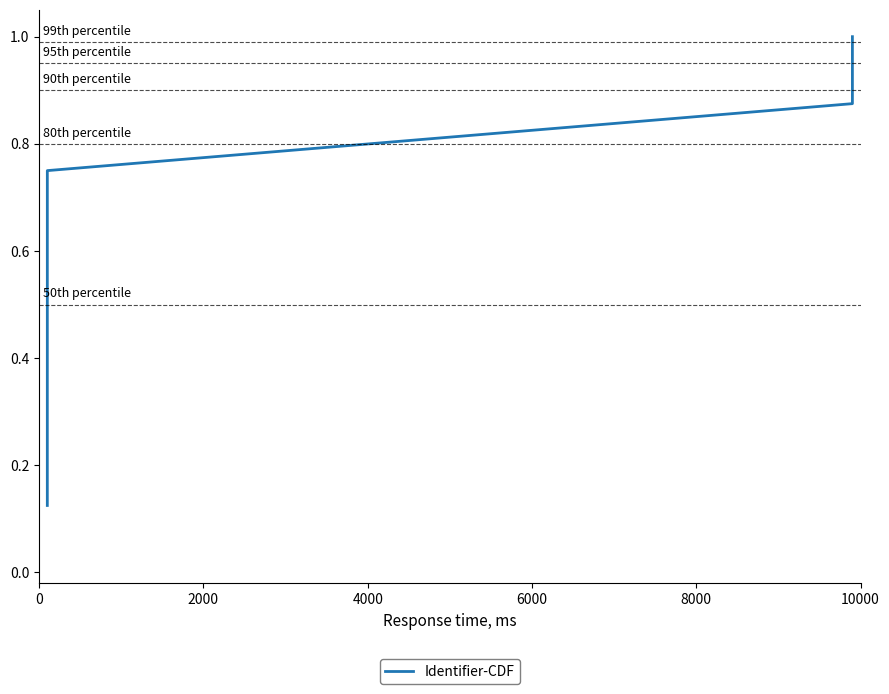

What is the greatest value displayed?

1.0